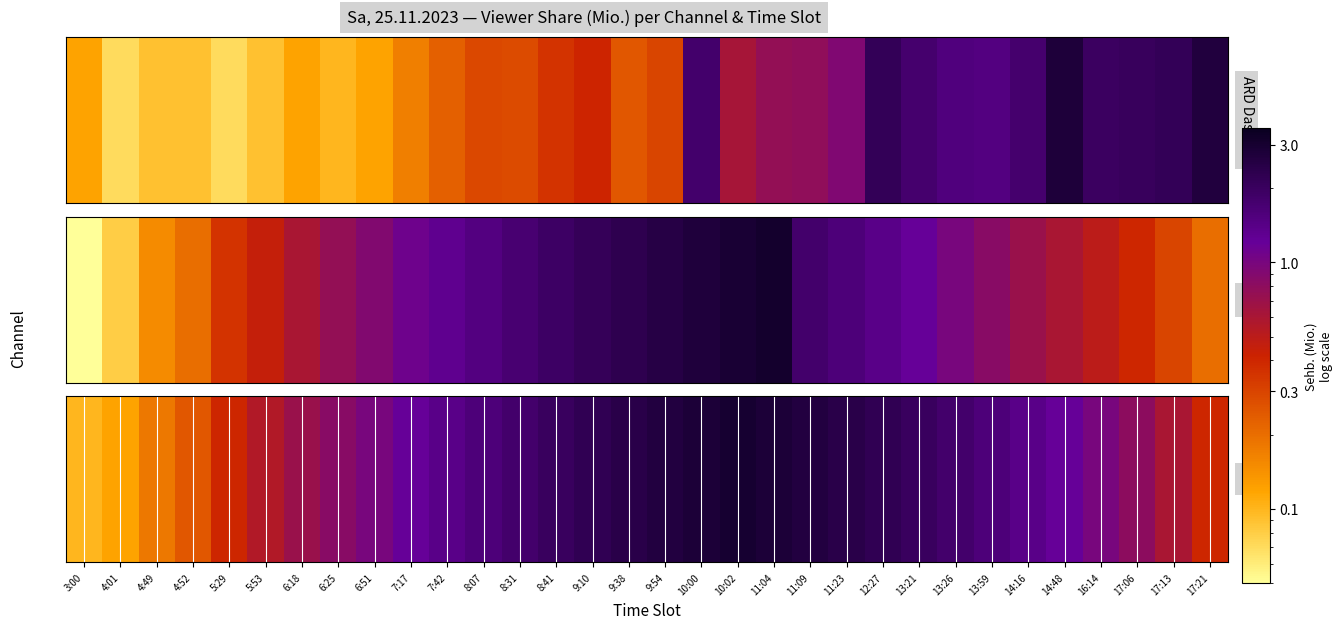

At which label does the data first exceed 1?

7:17